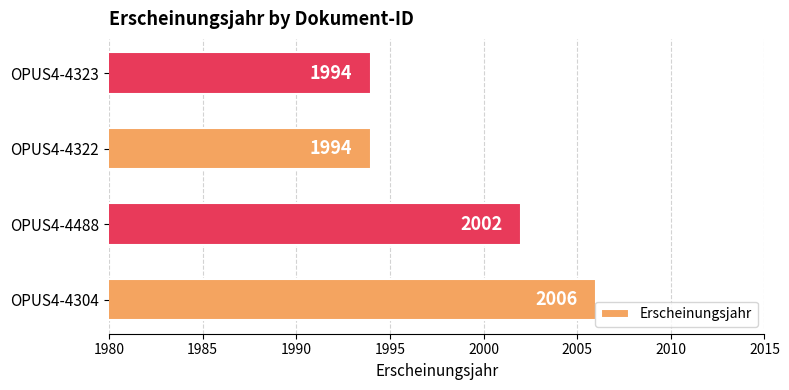

At which label is the value closest to 2000?

OPUS4-4488